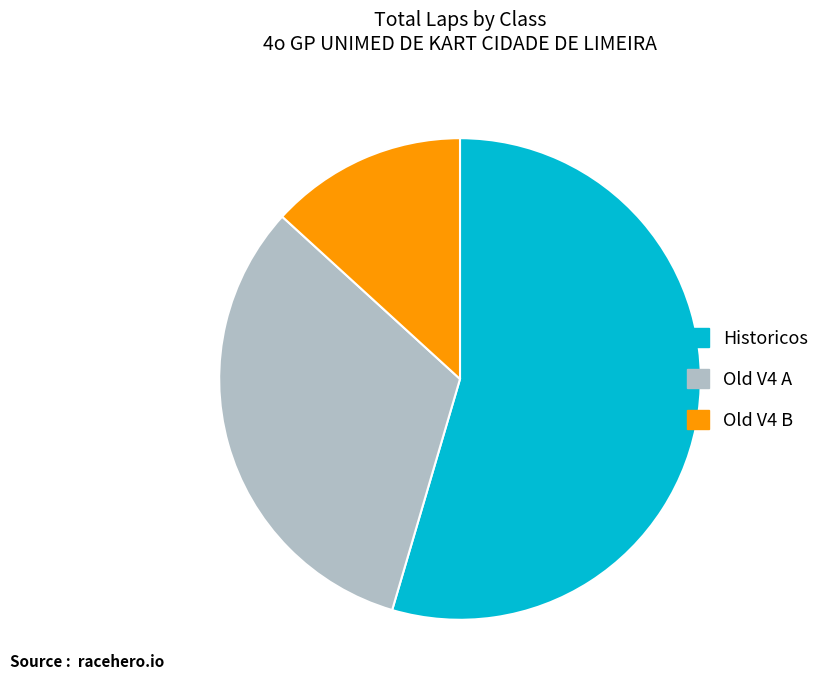

Between Historicos and Old V4 A, which is larger?

Historicos